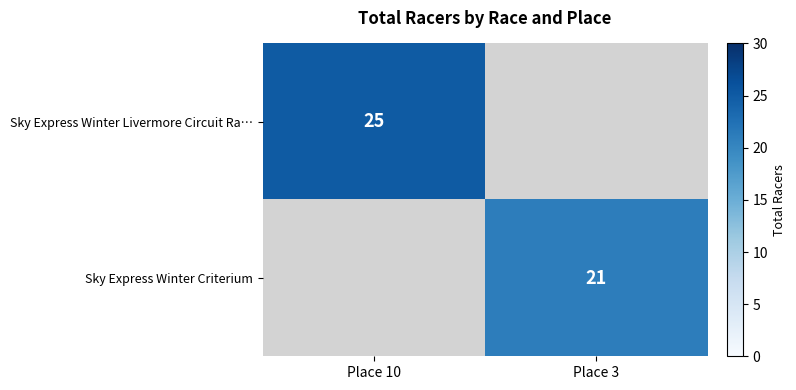

The Sky Express Winter Criterium series shows 21 at Place 3. True or false?

True